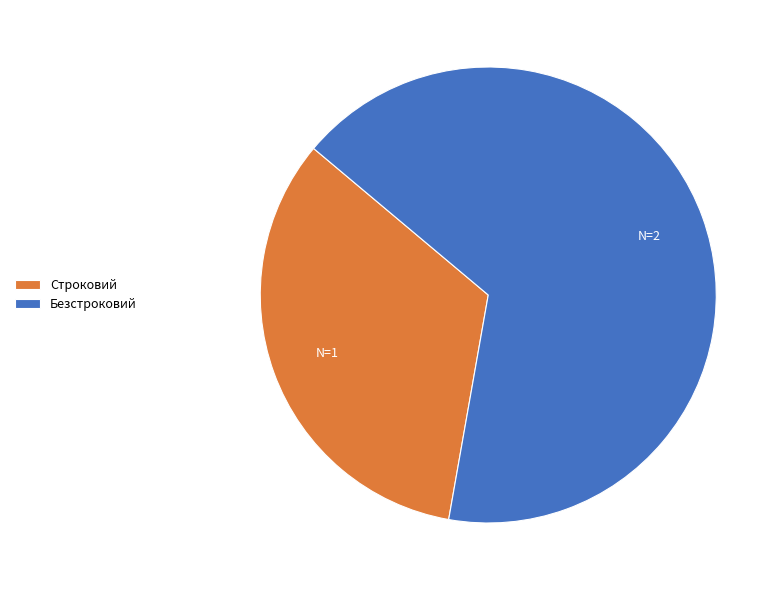

The Безстроковий slice represents 67% of the pie. True or false?

True